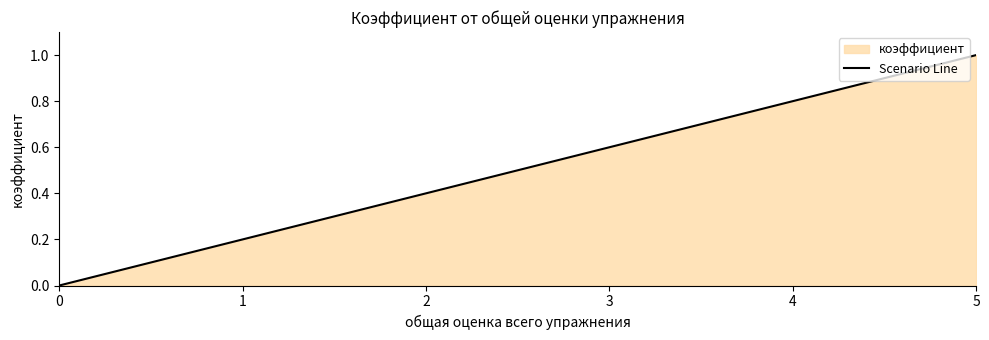

What value does the data have at 2?

0.4